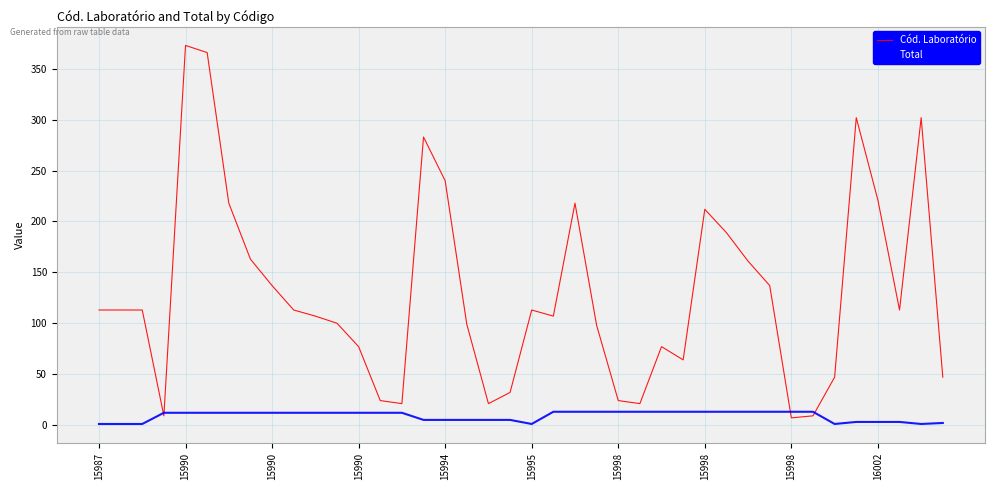

Does the chart have visible grid lines?

Yes